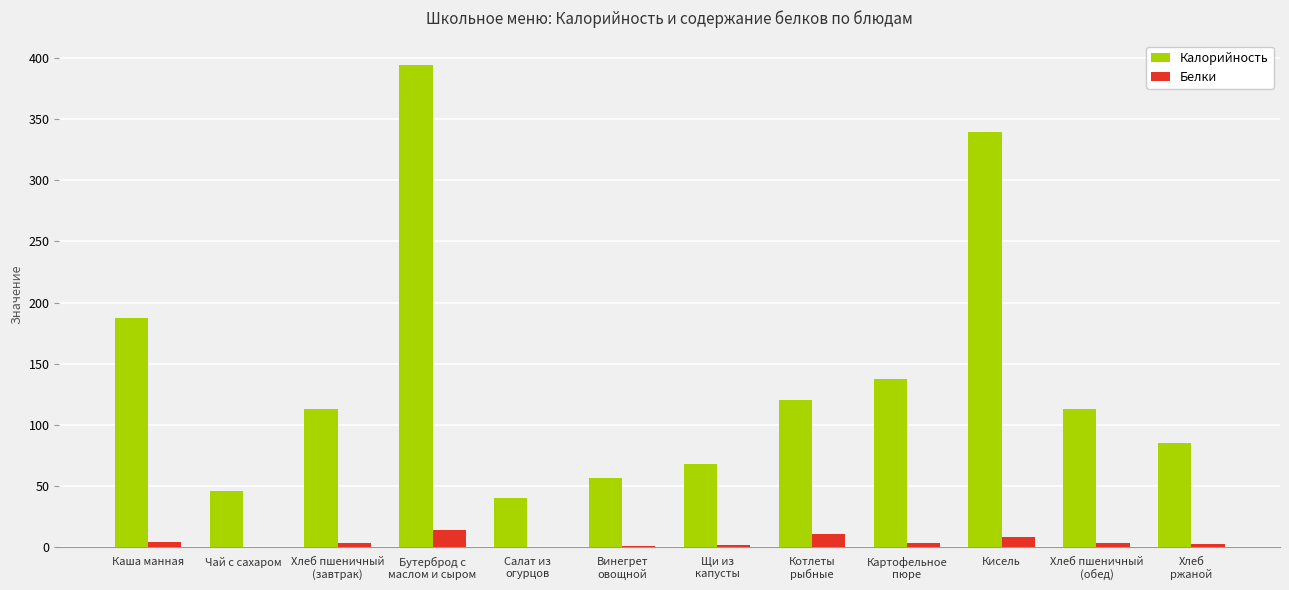

What is the sum of all Белки values?

54.5